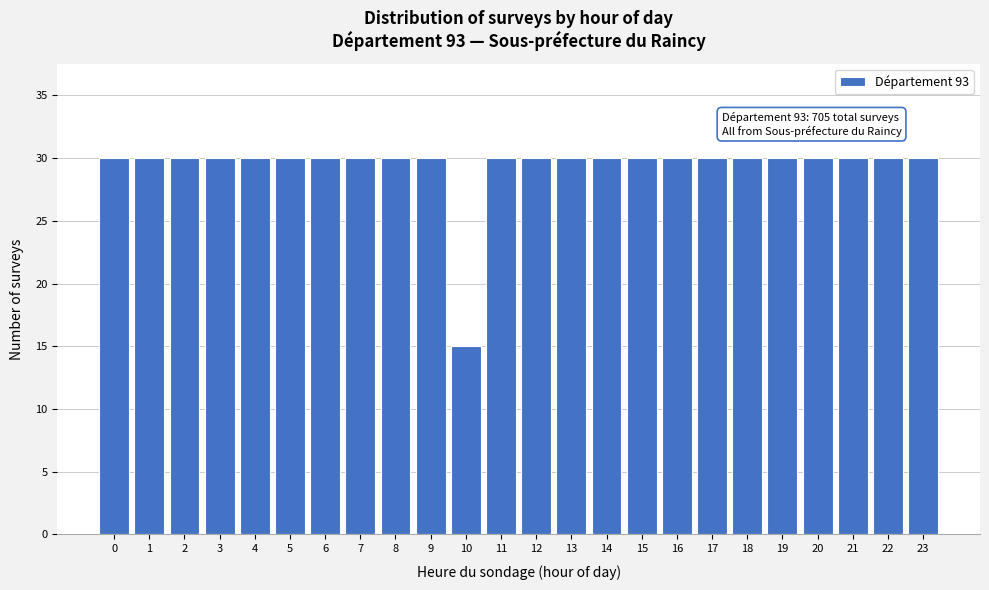

Reading left to right, list all the values displayed in this chart.

0=30	1=30	2=30	3=30	4=30	5=30	6=30	7=30	8=30	9=30	10=15	11=30	12=30	13=30	14=30	15=30	16=30	17=30	18=30	19=30	20=30	21=30	22=30	23=30